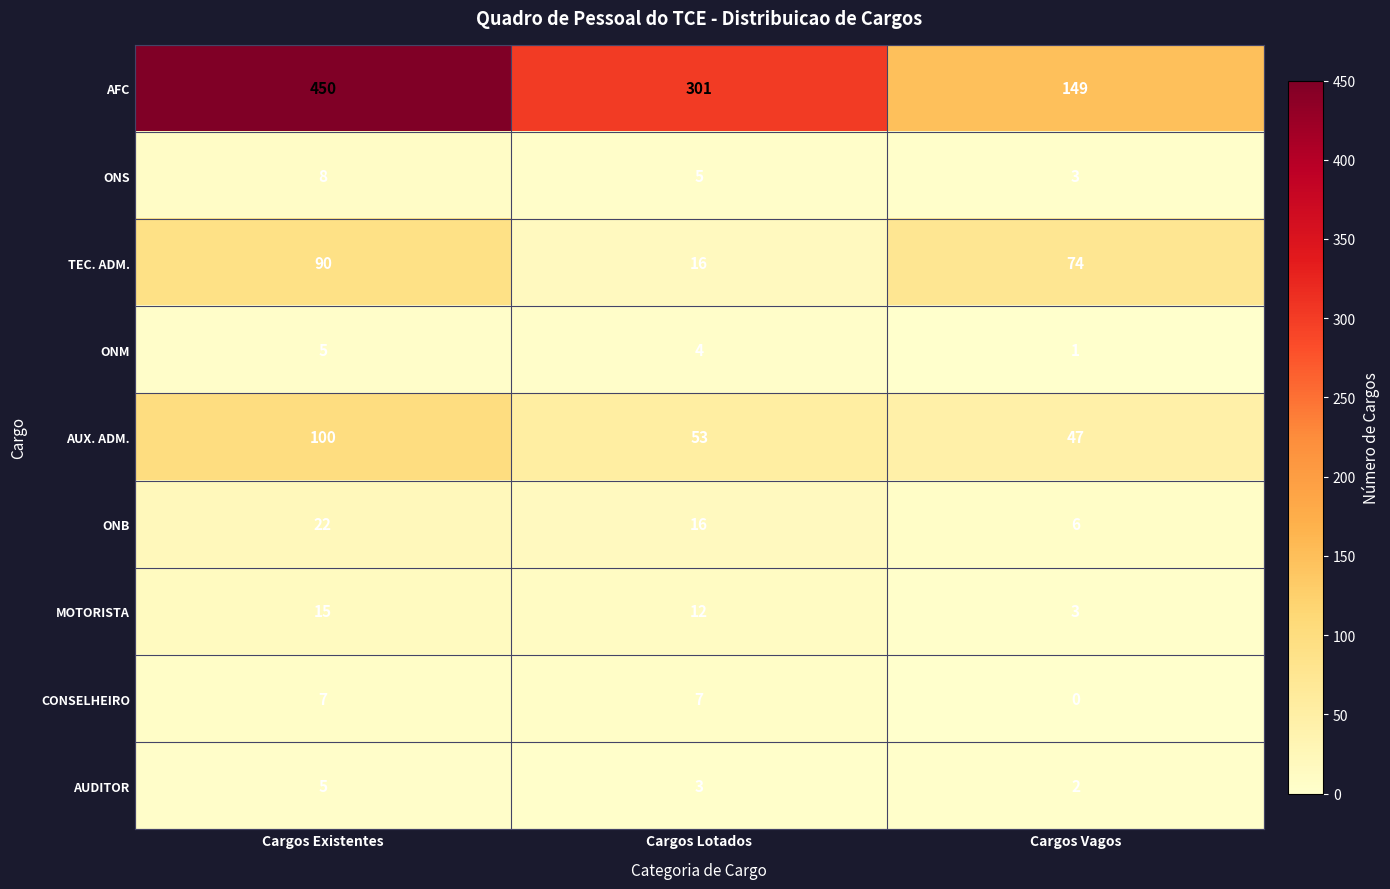

At which label is AFC closest to 299?

Cargos Lotados